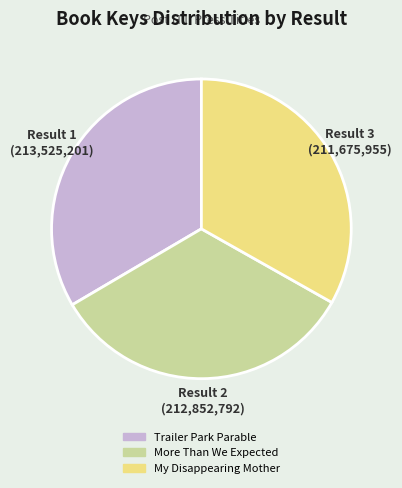

What is the ratio of the value at My Disappearing Mother to the value at More Than We Expected?

1.0